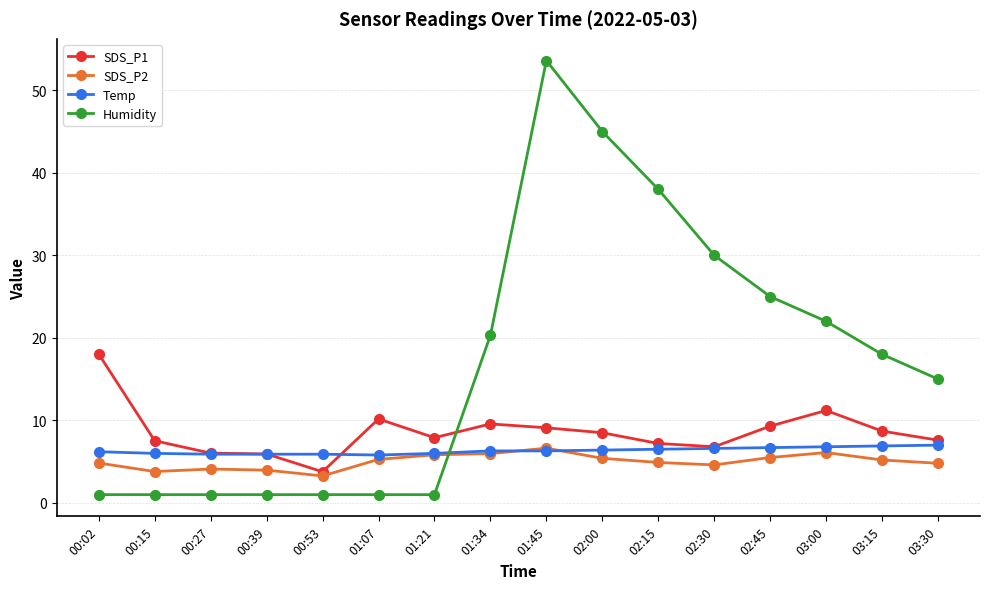

What is the difference between the second highest and second lowest values in the Temp series?

1.0